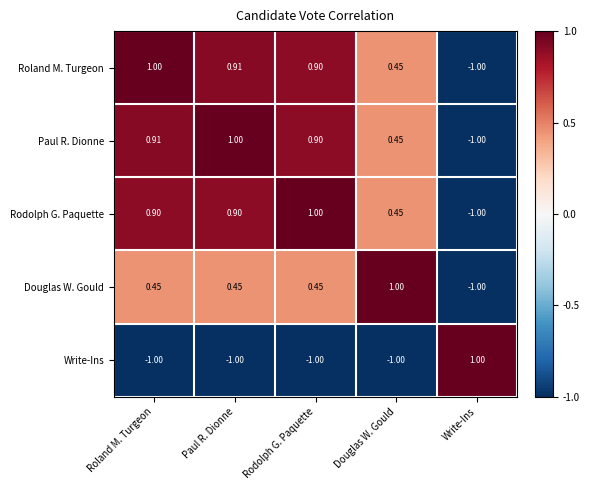

At which label is Rodolph G. Paquette closest to 0?

Douglas W. Gould